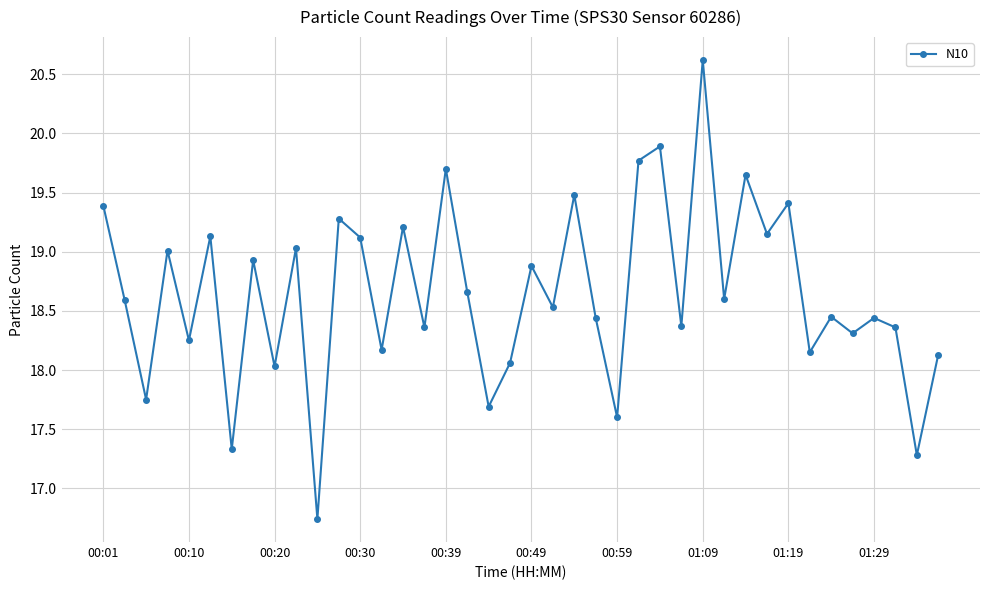

How many distinct data groups are displayed?

1